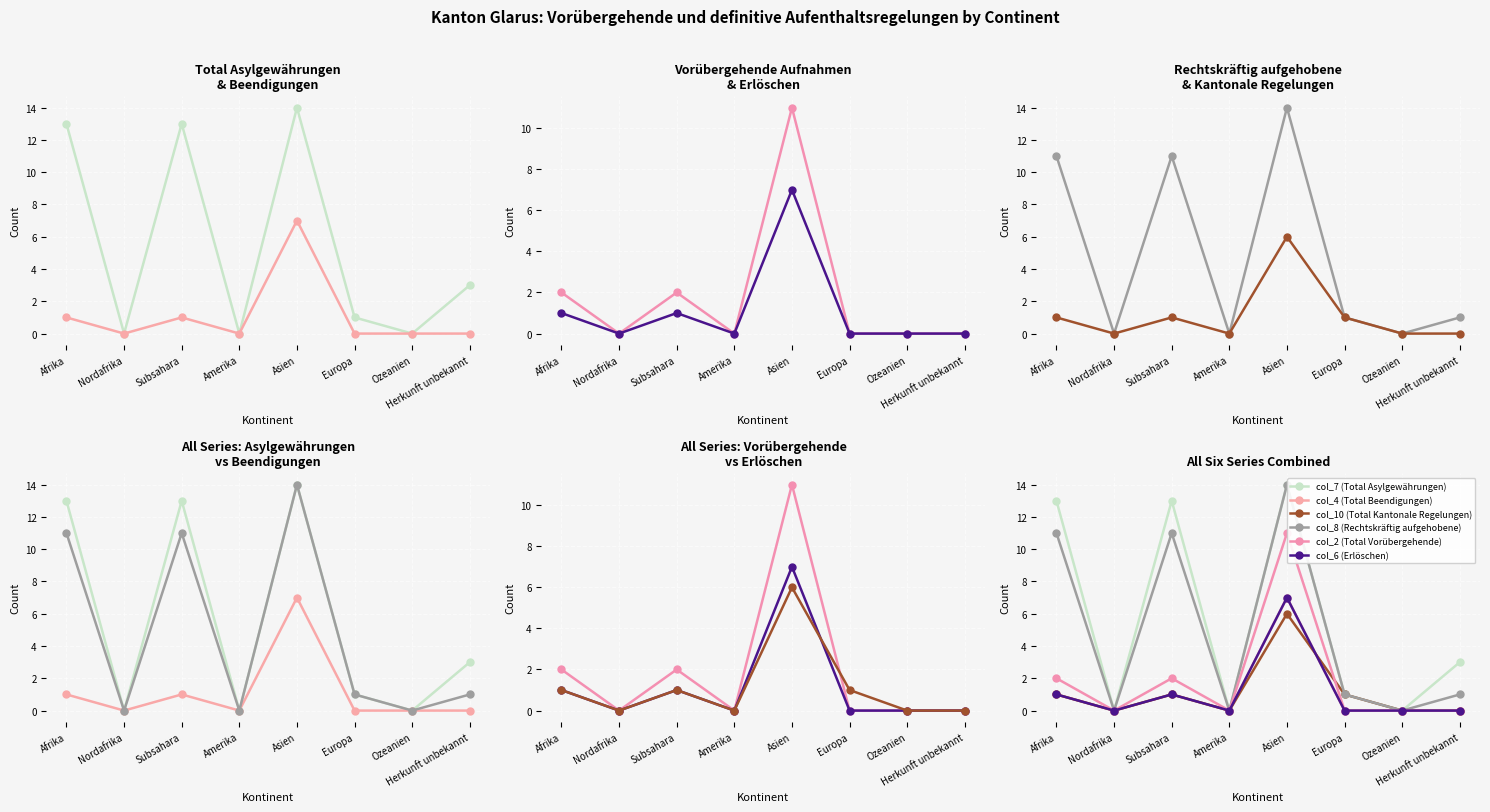

How many lines are shown in the chart?

6